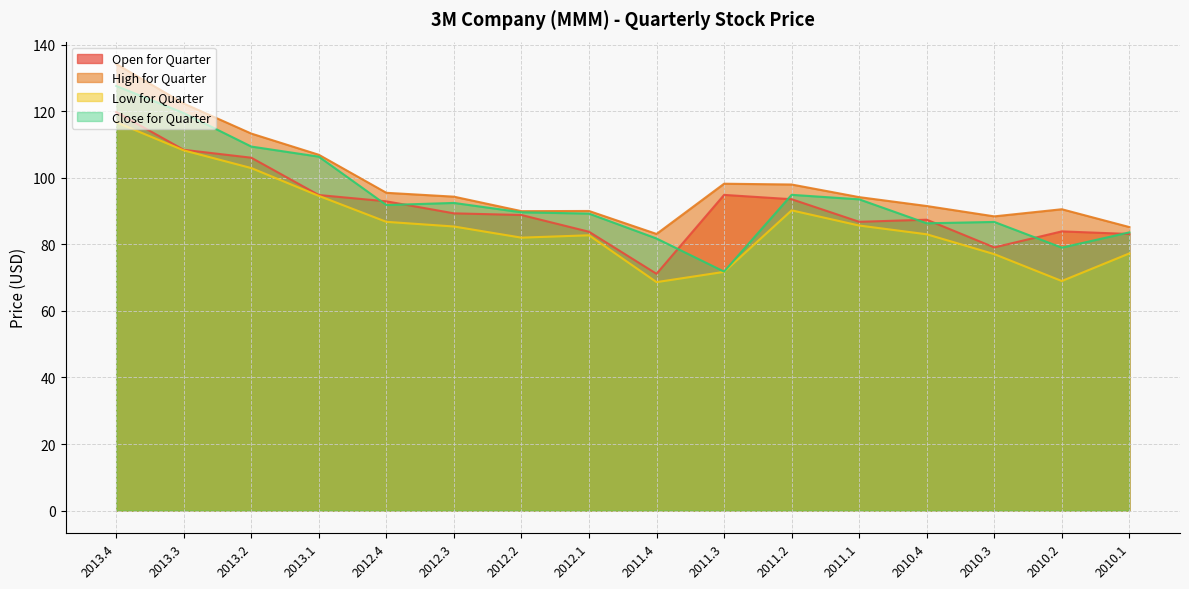

Where does the Low for Quarter series first go above 85?

2013.4